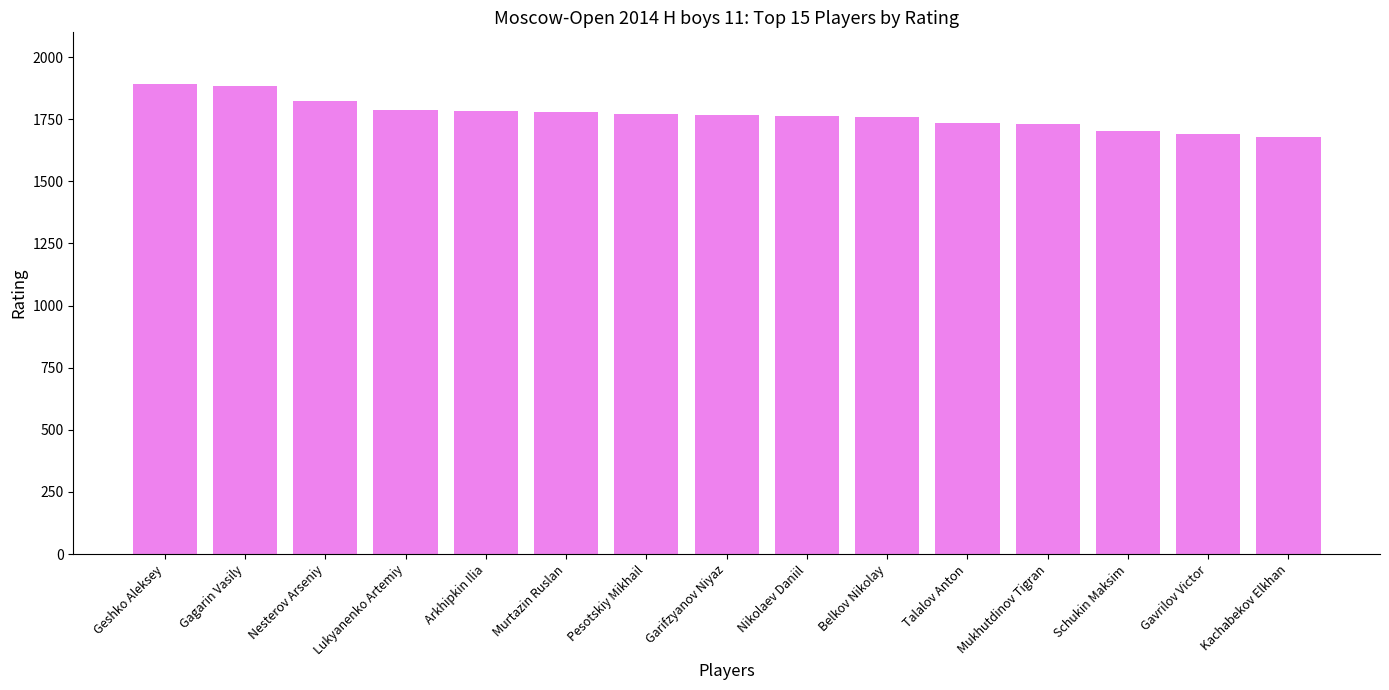

Approximately how many times larger is the value at Geshko Aleksey compared to Mukhutdinov Tigran?

1.1